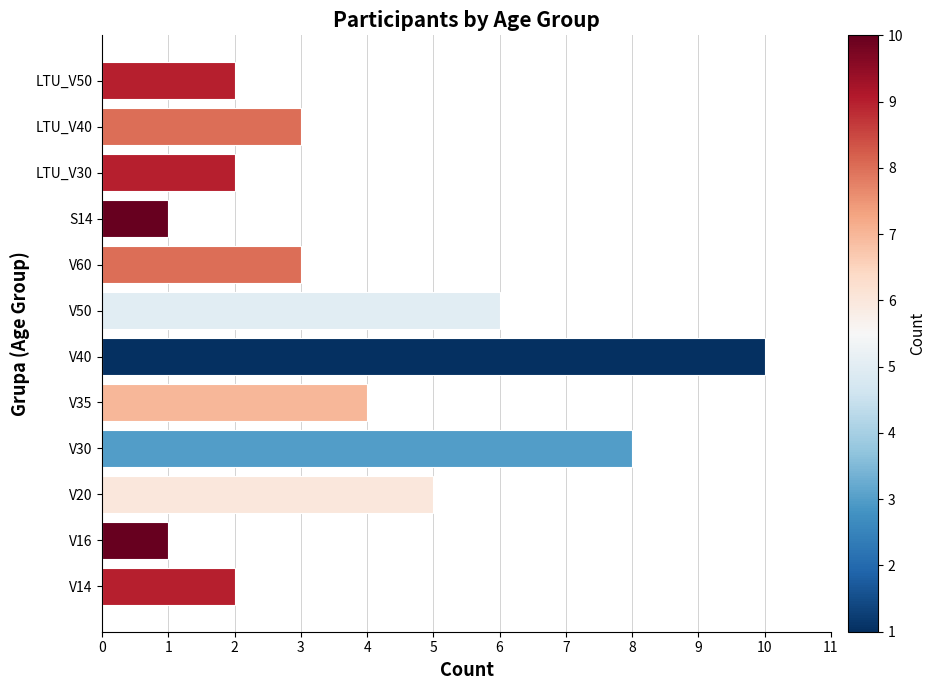

The value at V60 is 5. True or false?

False